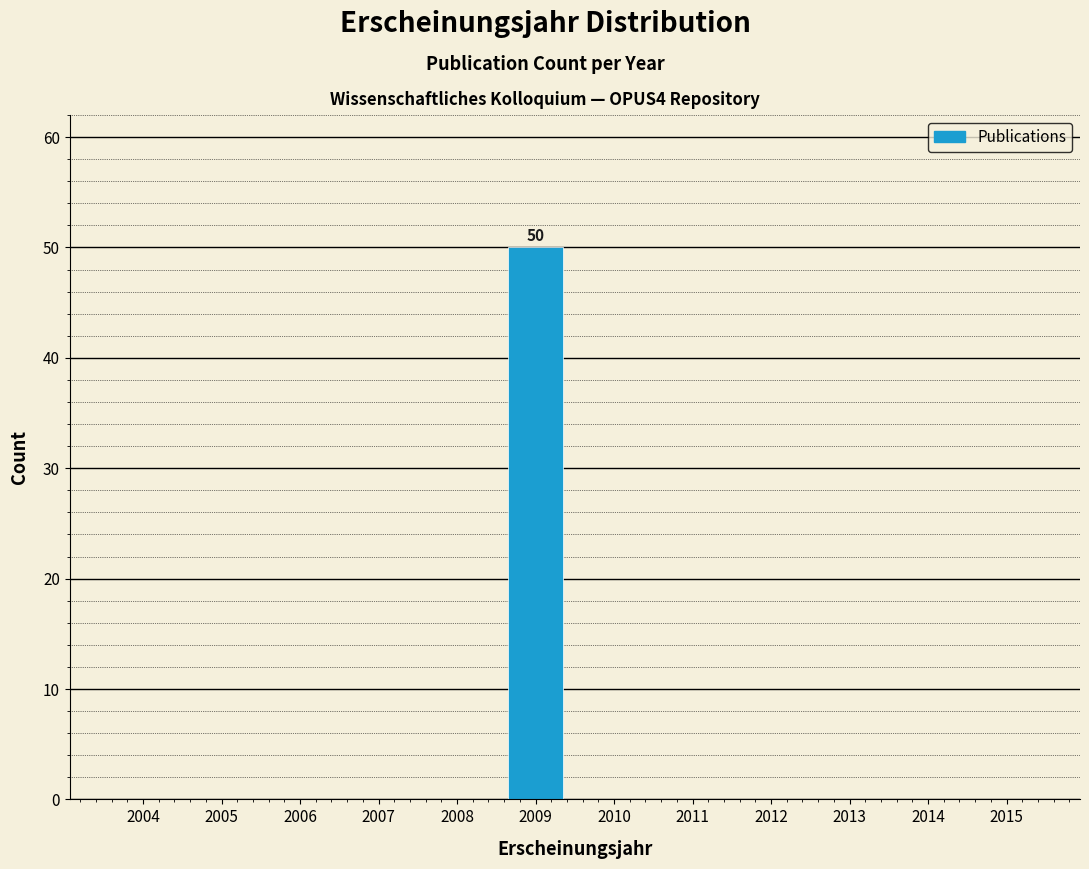

Reading left to right, what are all the values shown in this chart?

2004=0	2005=0	2006=0	2007=0	2008=0	2009=50	2010=0	2011=0	2012=0	2013=0	2014=0	2015=0